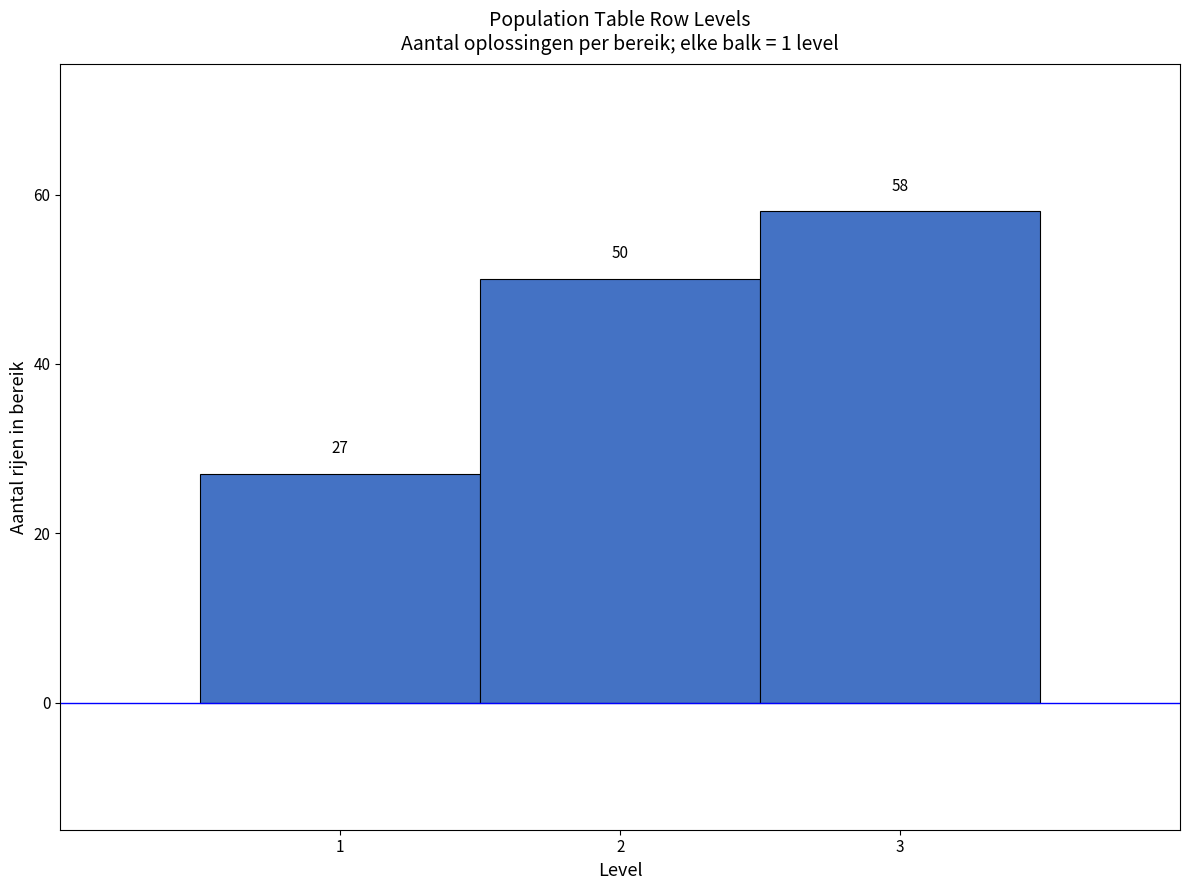

What is the height of the bar covering 0.5 to 1.5 on the x-axis?

27